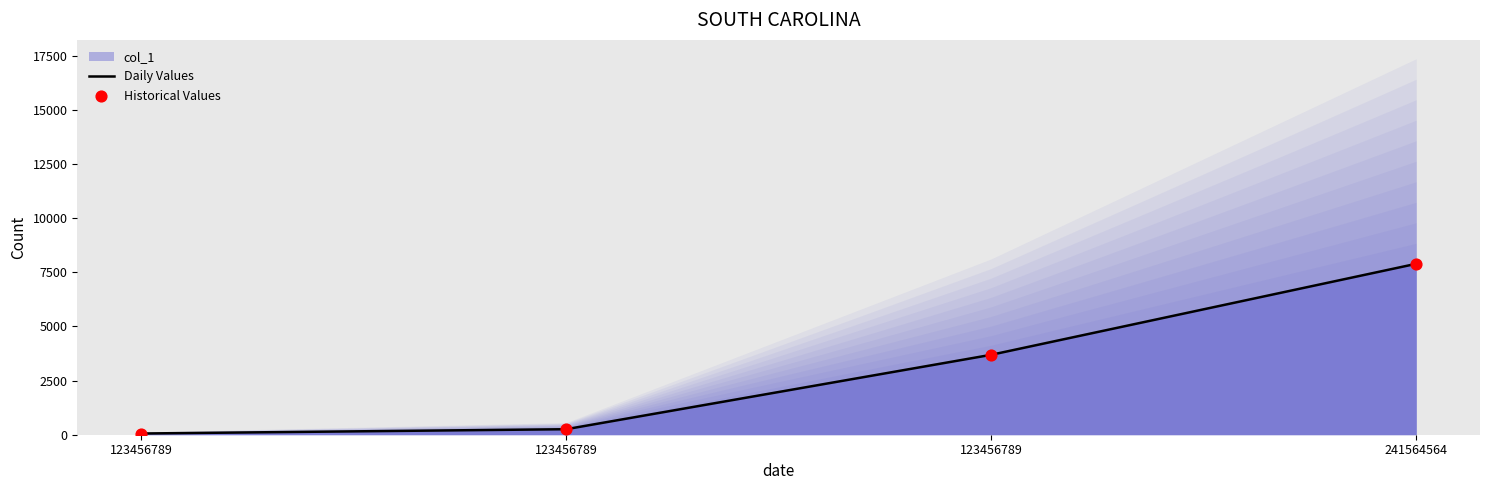

Which series contains the highest Y value?

Daily Values